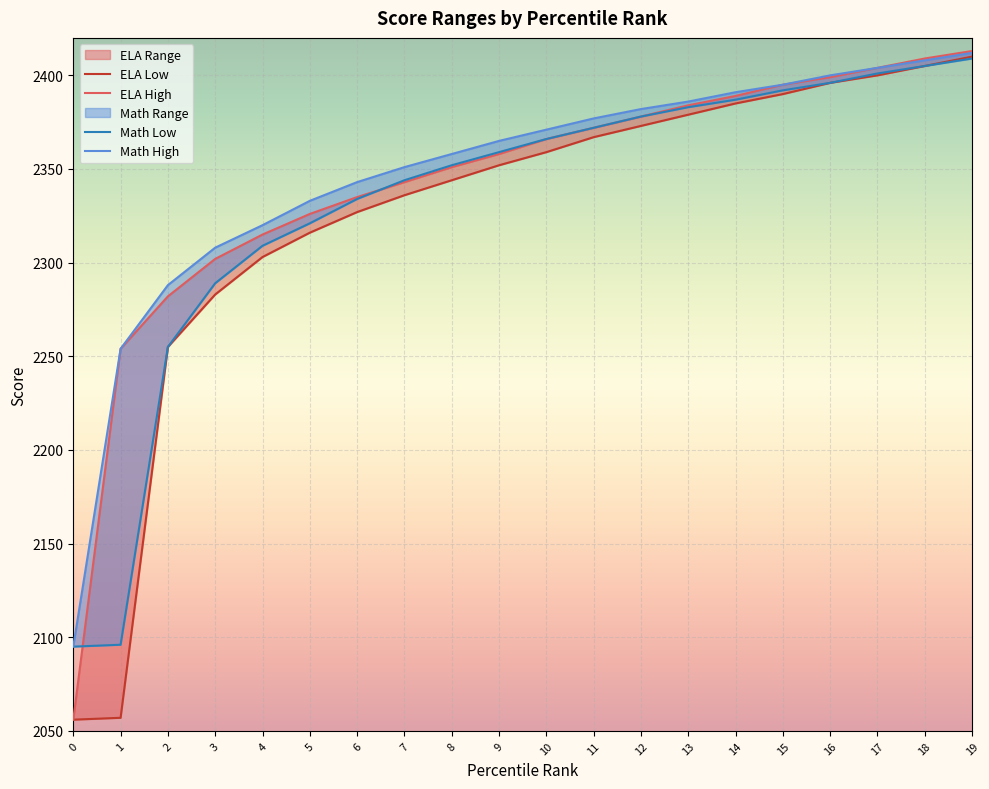

What is the difference between the ELA High values at 11 and 2?

90